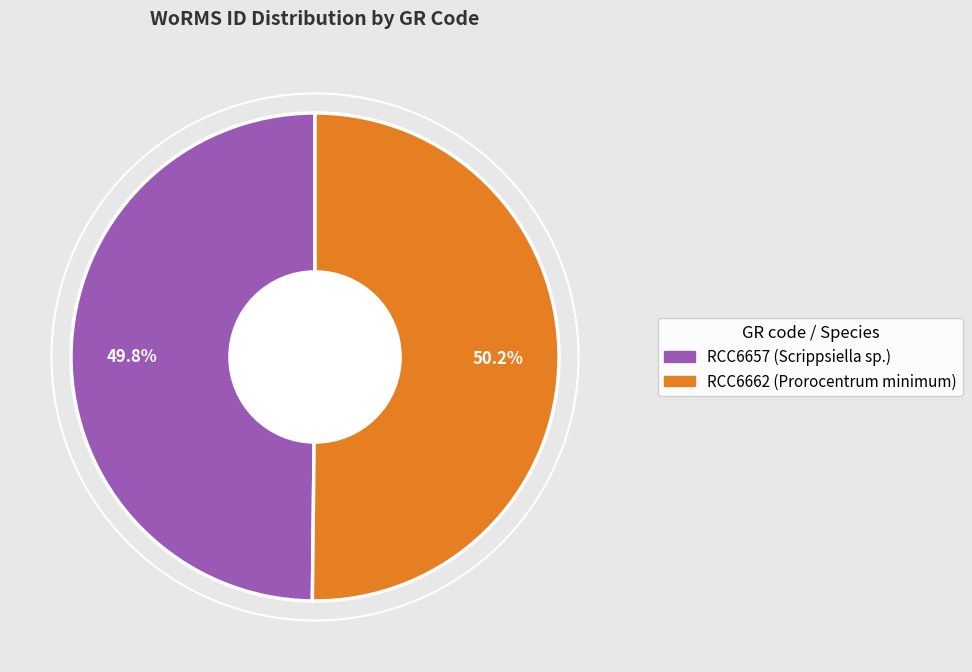

Combined, do RCC6657 and RCC6662 account for over 50%?

Yes